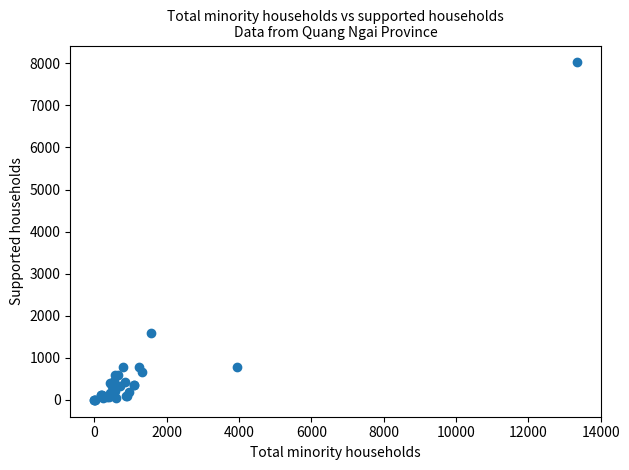

What Y value in the scatter plot is closest to 4012?

1579